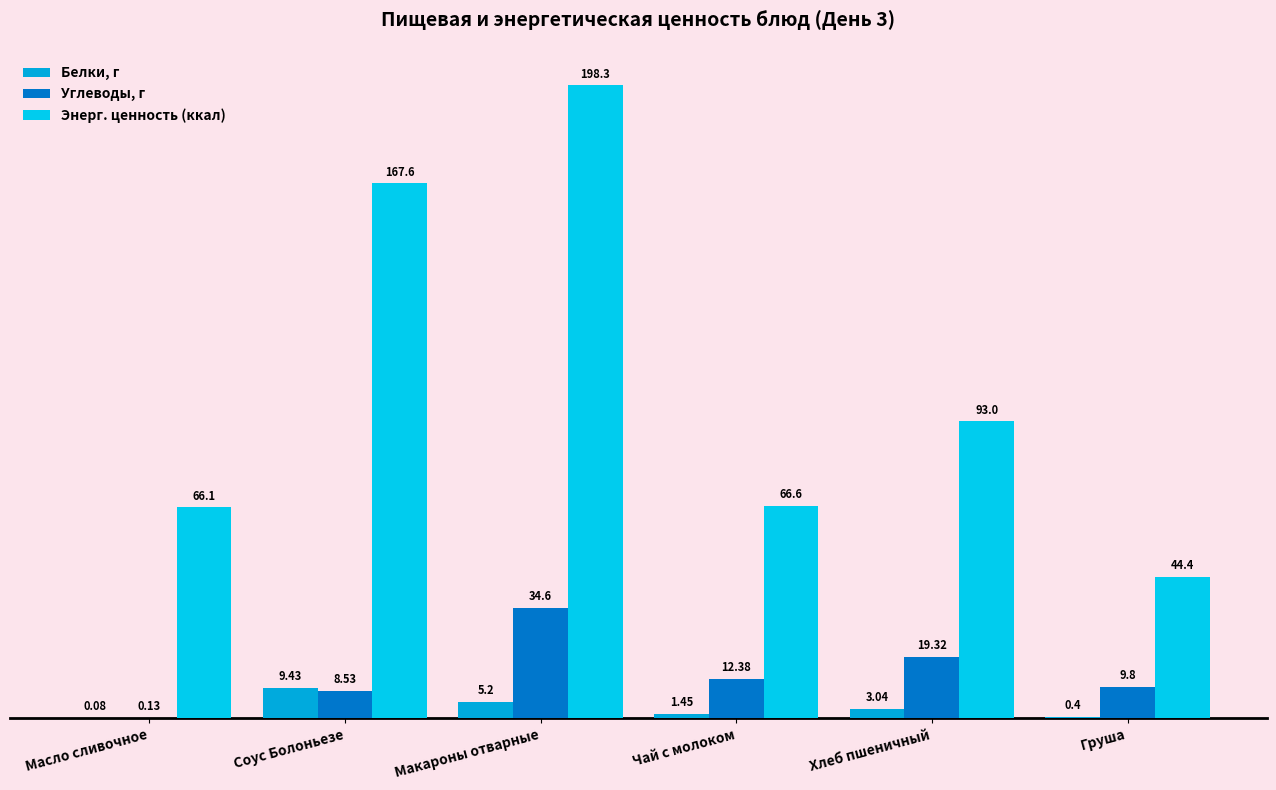

At which label is Белки, г closest to 4?

Хлеб пшеничный